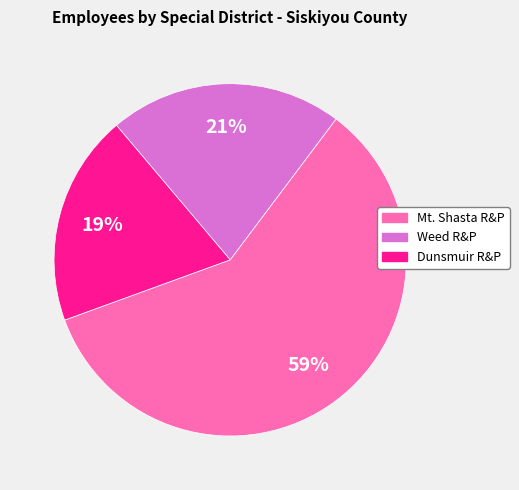

To the nearest percent, what is the difference between the largest and smallest slice percentages?

40%